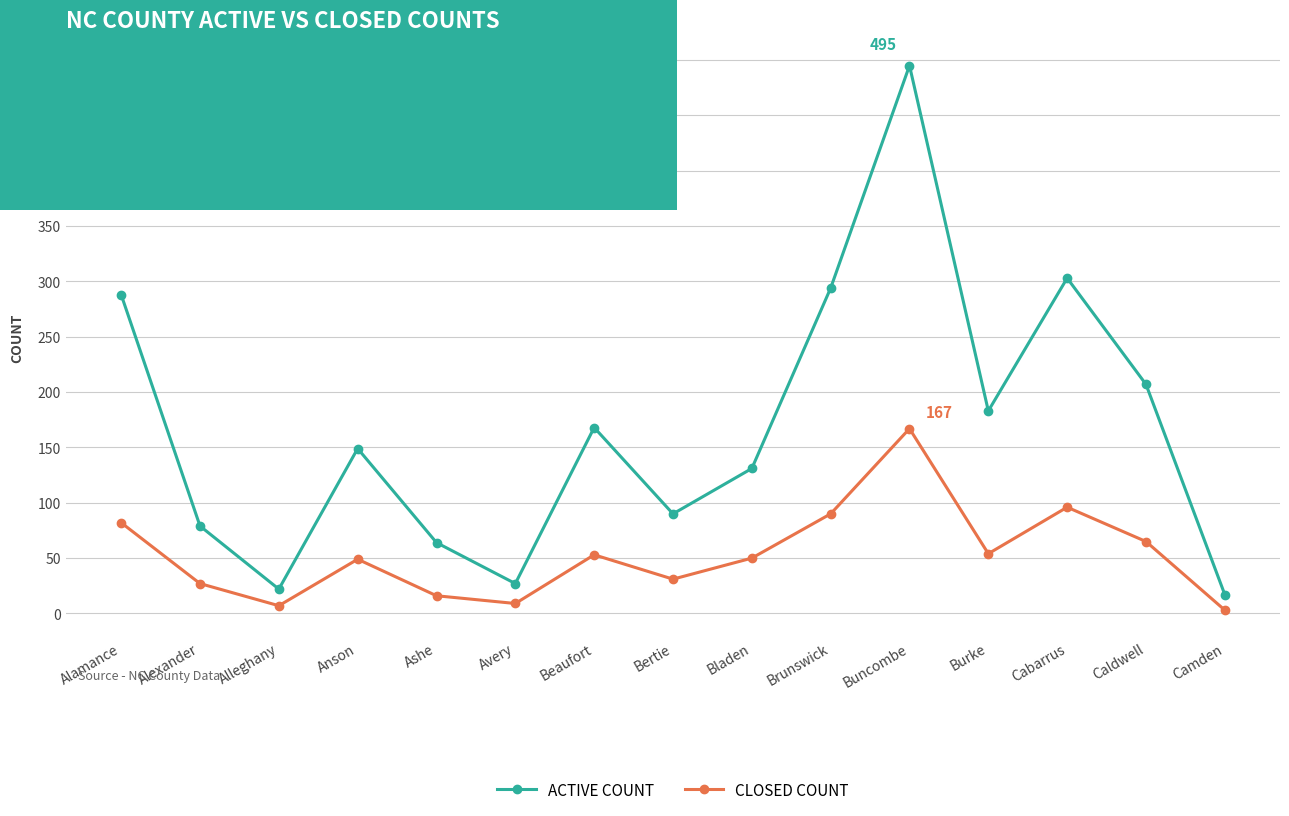

Rank the series by their average value, from lowest to highest.

CLOSED COUNT, ACTIVE COUNT